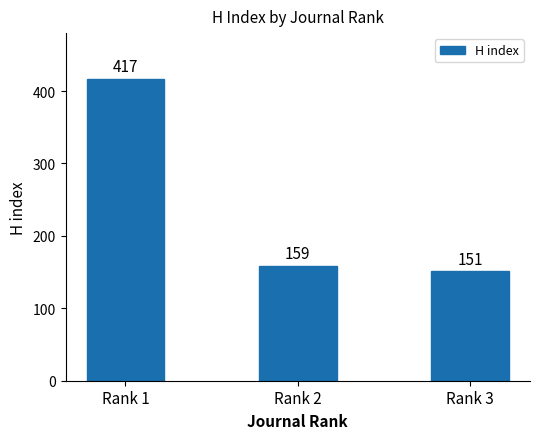

What is the change in value from Rank 1 to Rank 2?

-258